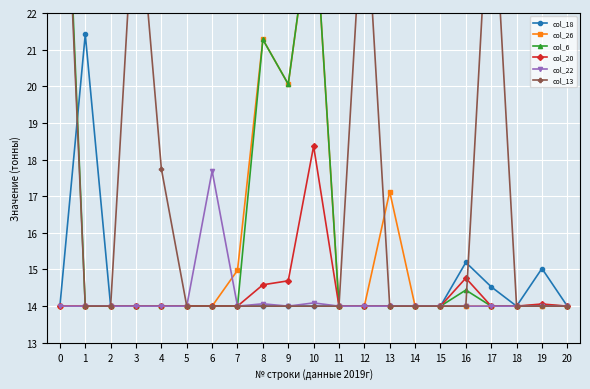

What are all the series names shown in the legend?

col_18, col_26, col_6, col_20, col_22, col_13